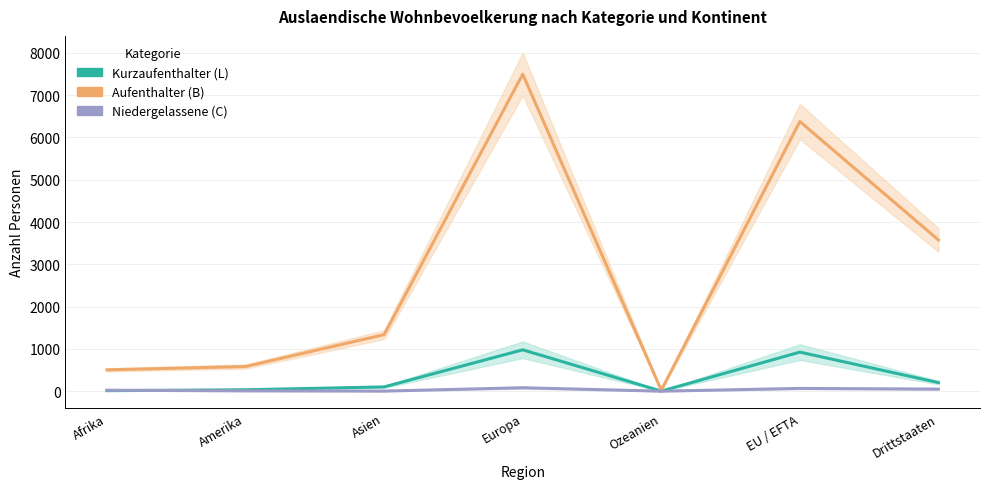

Which series has the widest spread of values?

Aufenthalter (B)